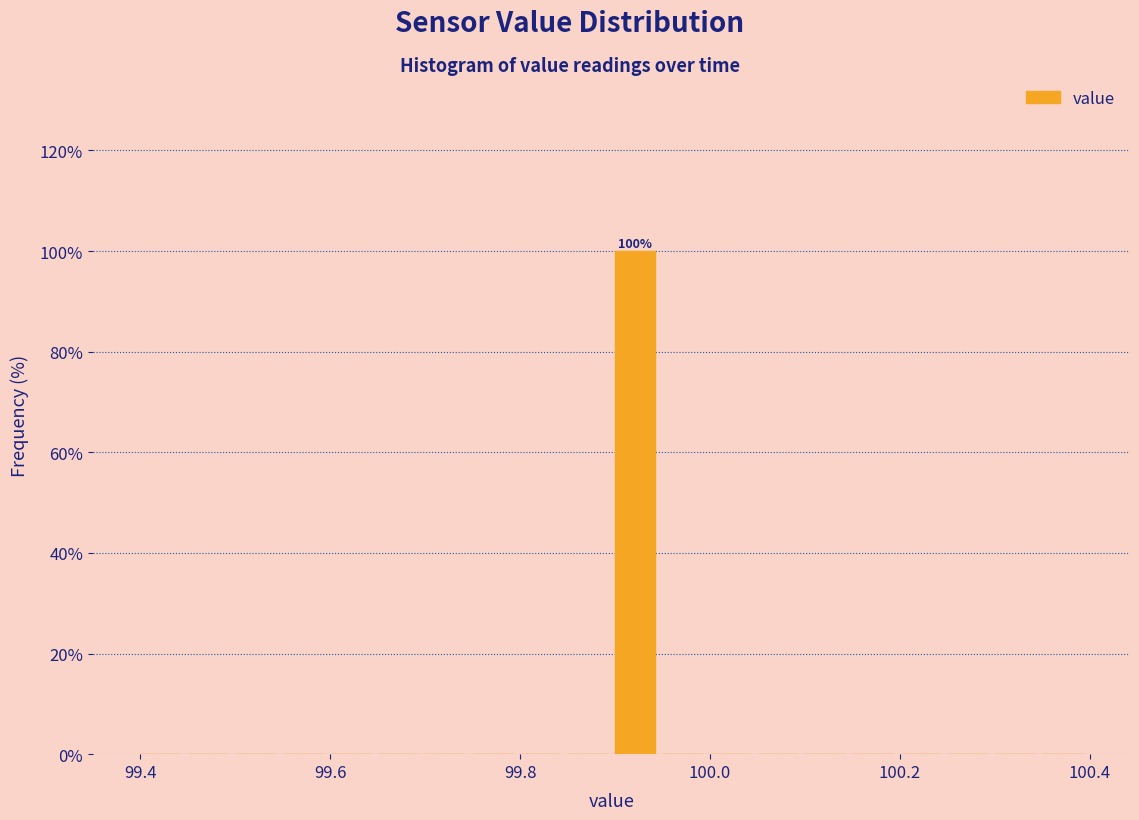

Read against the x-axis, roughly where is the centre of the tallest bar?

99.92